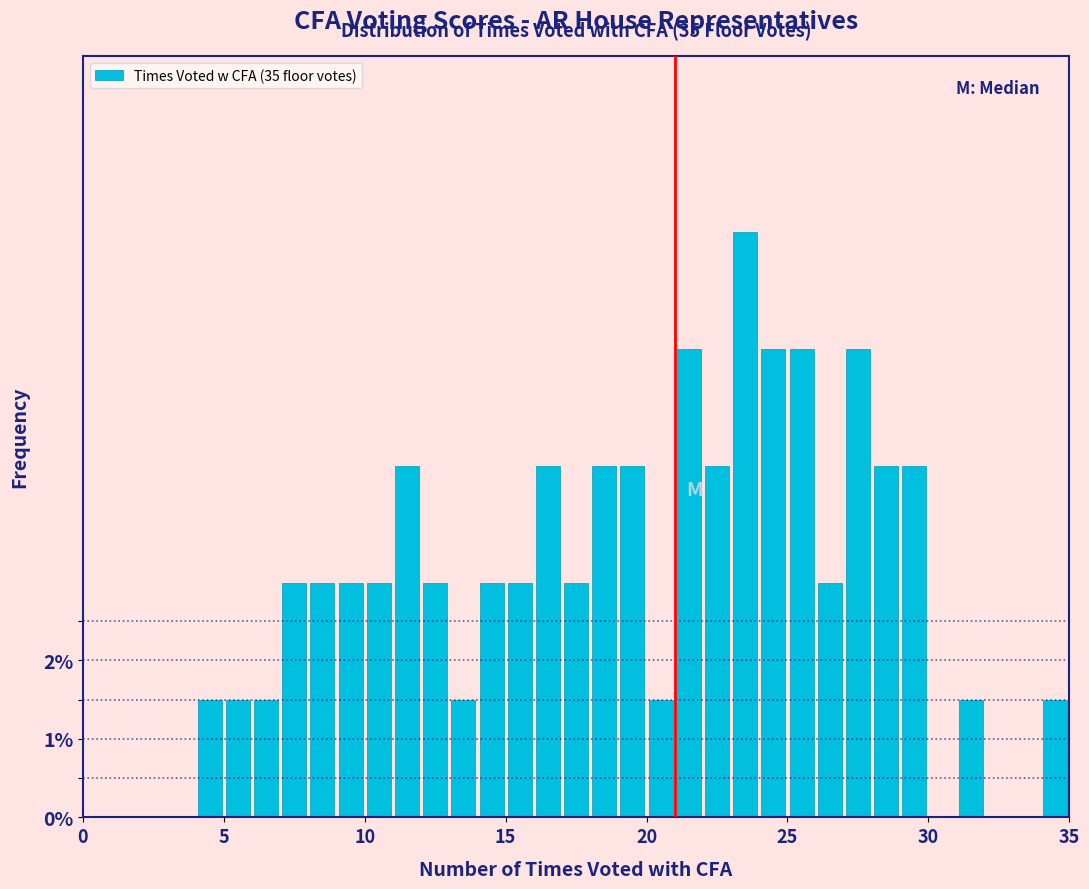

Read against the x-axis, roughly where is the centre of the tallest bar?

23.5